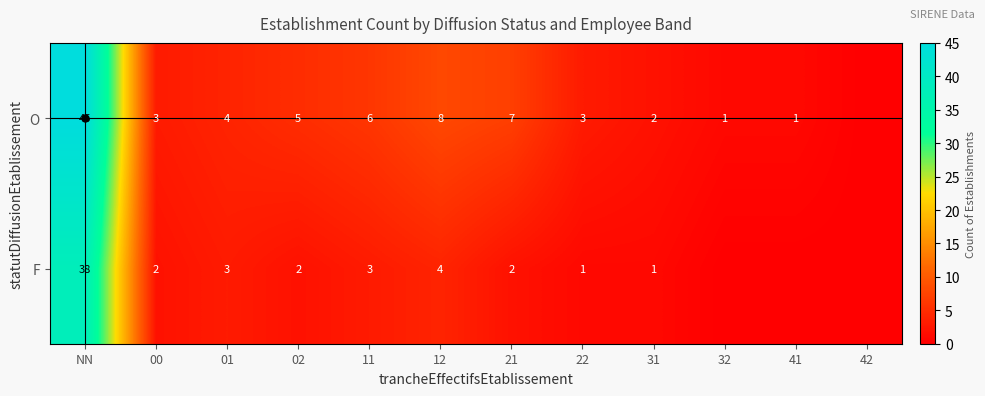

Which series has the largest total across all categories?

O